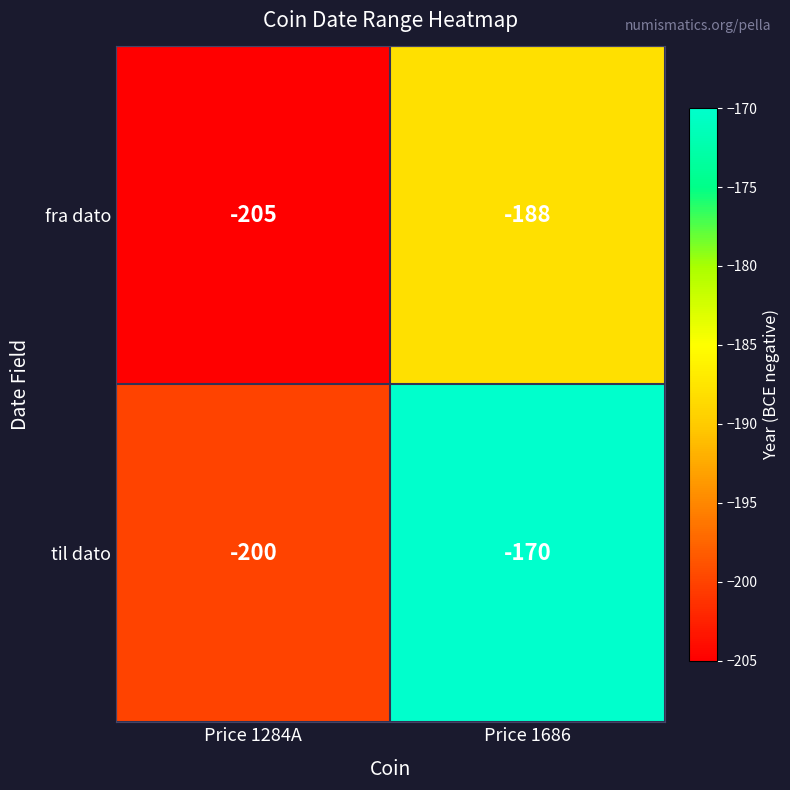

What is the total value across all series at Price 1284A?

-405